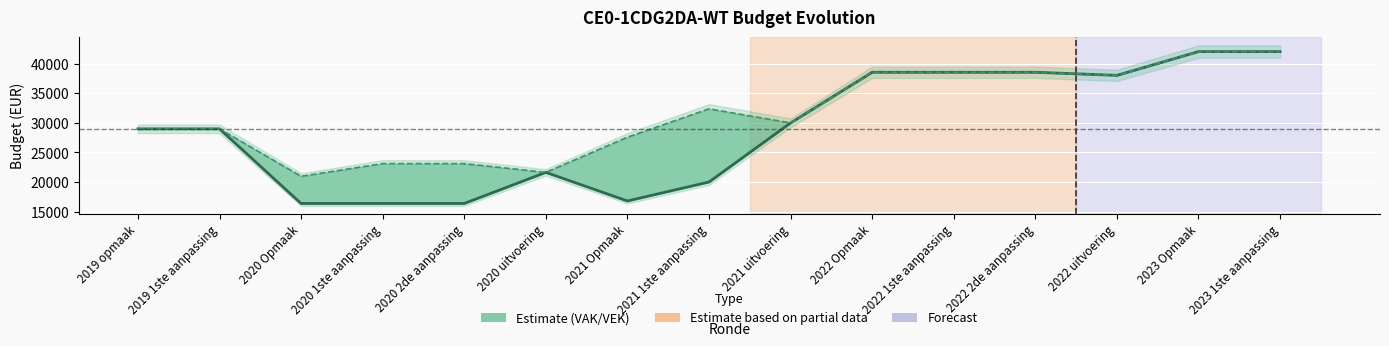

True or false: VAK and VEK (upper) intersect in this chart.

False